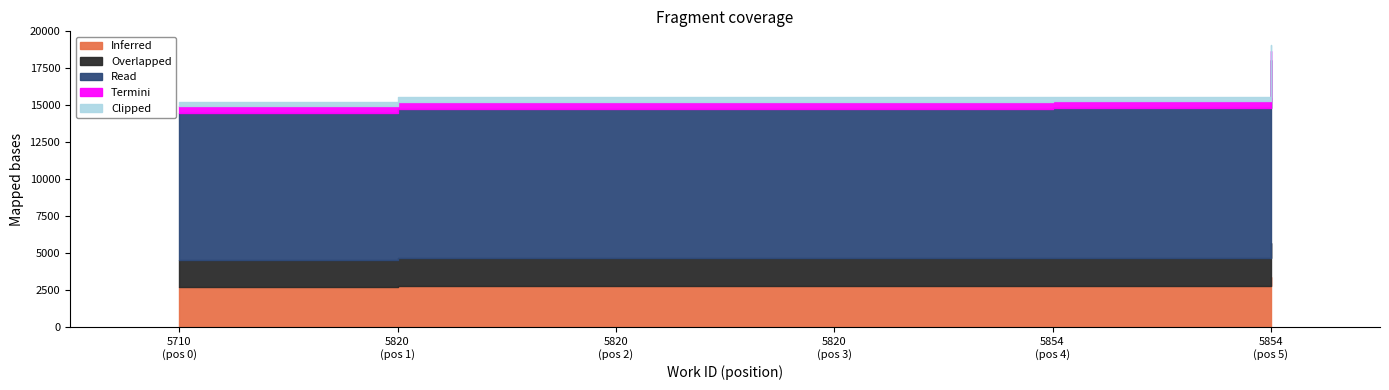

List the labels in order of value, smallest first.

5710, 5820, 5820, 5820, 5854, 5854